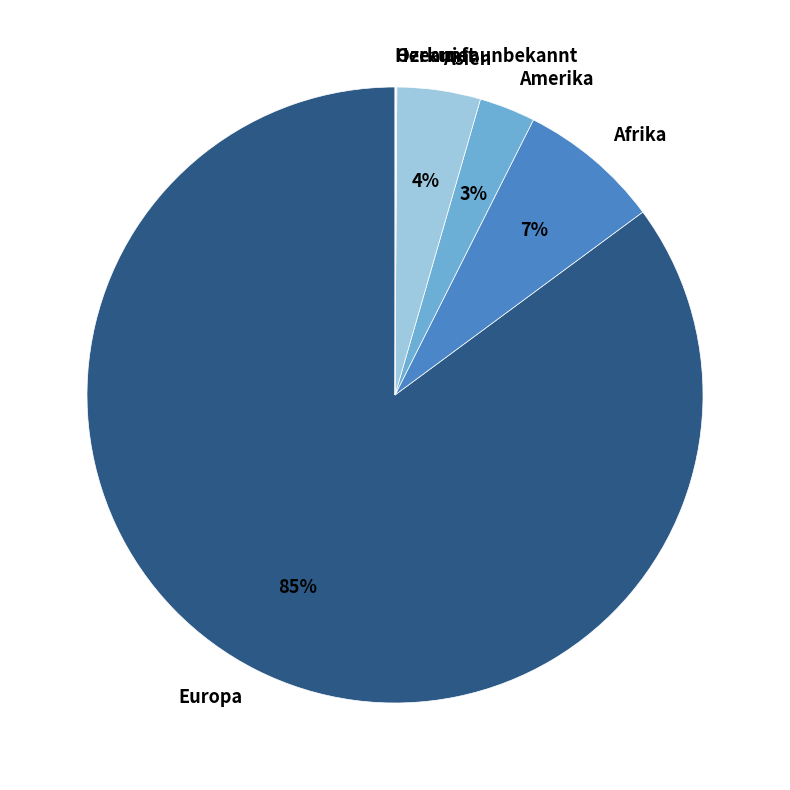

To the nearest percent, what is the average slice percentage?

17%